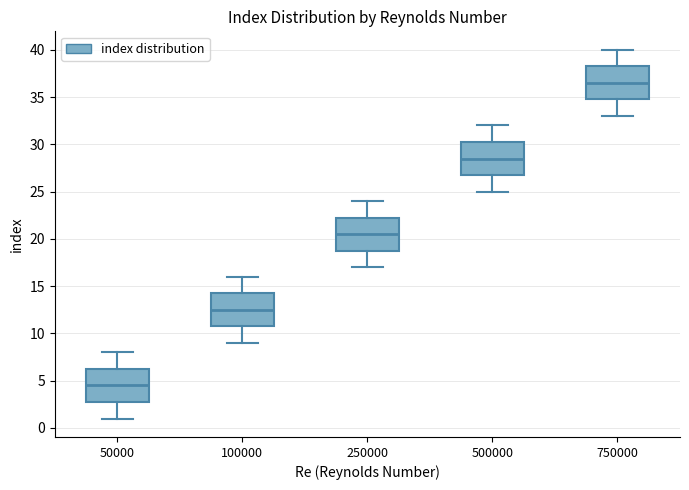

Where is the lower edge of the box at x = 250000 on the y-axis? The values are not printed on the chart, so give them approximately, as read against the axis.

19.0